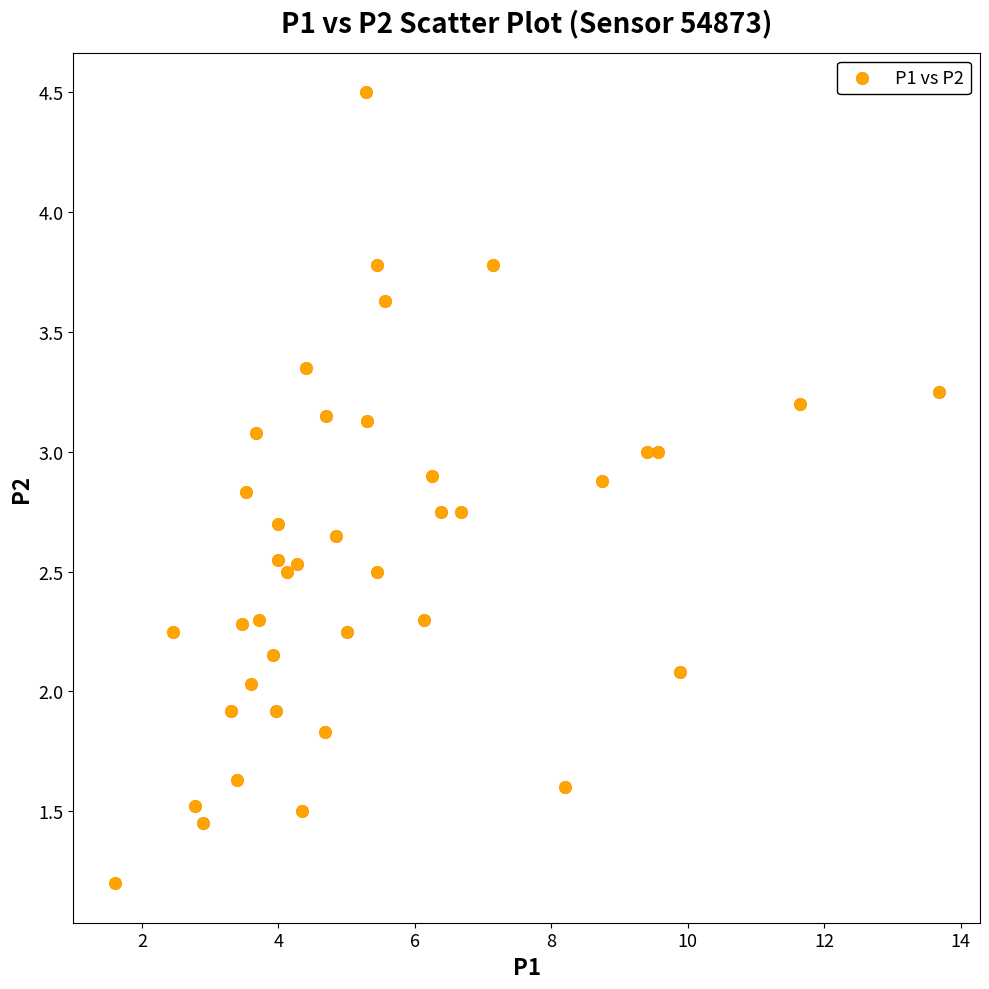

What is the range of Y values (max minus min)?

3.3